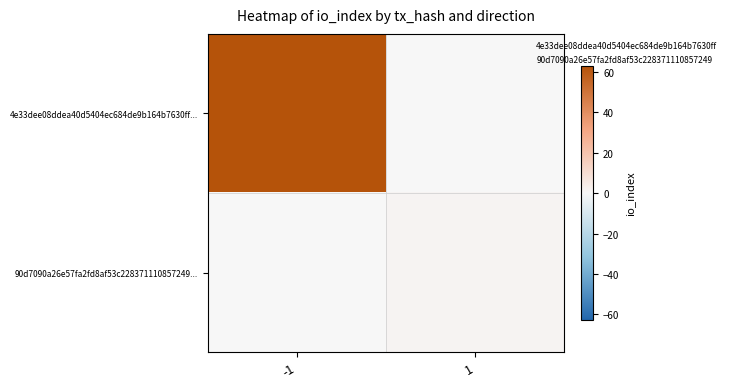

Rank the categories by 90d7090a26e57fa2fd8af53c228371110857249... value from lowest to highest.

-1, 1